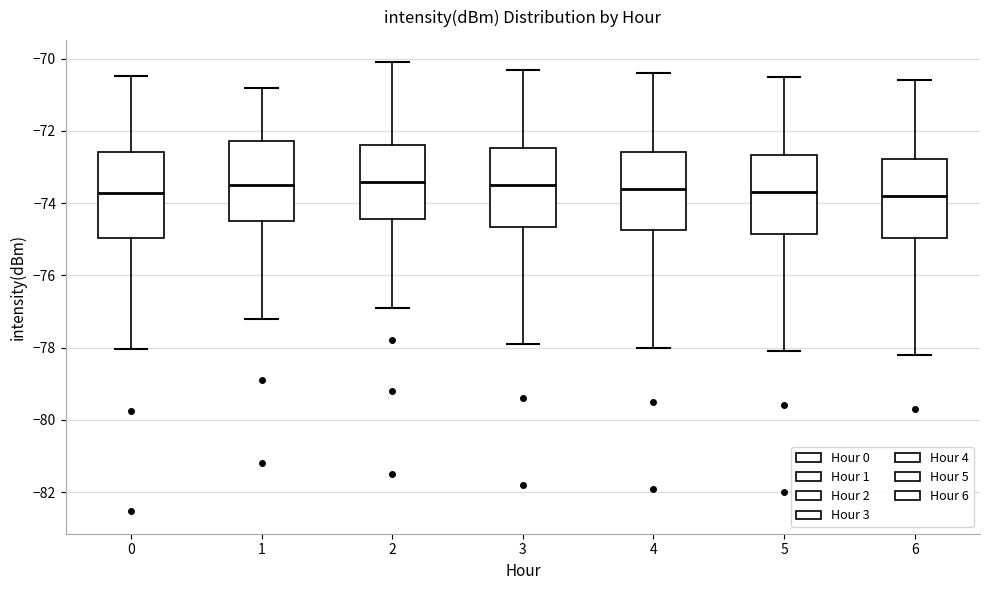

Reading left to right, read every box against the y-axis: the position of its median line, the range the box covers, and the ends of its whiskers. The values are not printed on the chart, so give them approximately, as read against the axis.

0: median -73.8, box -75.0 to -72.6, whiskers -78.0 to -70.4
1: median -73.4, box -74.4 to -72.2, whiskers -77.2 to -70.8
2: median -73.4, box -74.4 to -72.4, whiskers -76.8 to -70.0
3: median -73.4, box -74.6 to -72.4, whiskers -77.8 to -70.2
4: median -73.6, box -74.8 to -72.6, whiskers -78.0 to -70.4
5: median -73.6, box -74.8 to -72.6, whiskers -78.0 to -70.4
6: median -73.8, box -75.0 to -72.8, whiskers -78.2 to -70.6